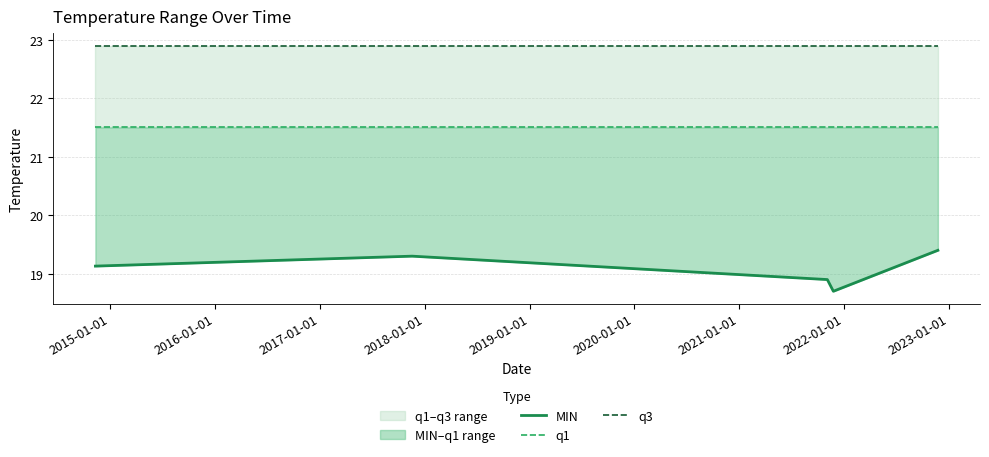

What is the sum of all q1 values?

107.5